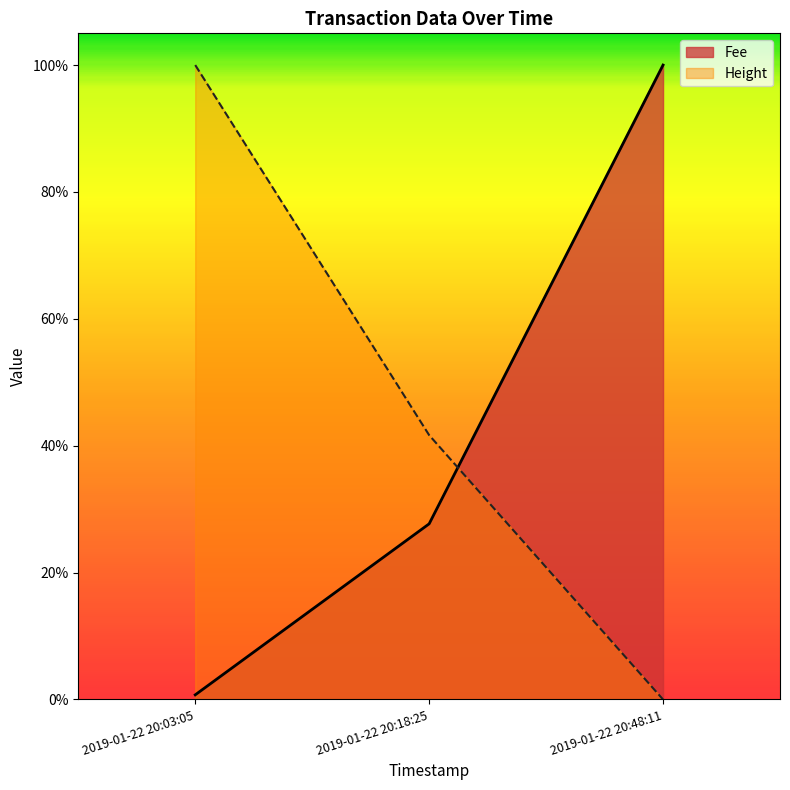

Reading left to right, list all the values displayed in this chart.

Fee: 2019-01-22 20:03:05=0.0	2019-01-22 20:18:25=0.3	2019-01-22 20:48:11=1.0
Height: 2019-01-22 20:03:05=1.0	2019-01-22 20:18:25=0.4	2019-01-22 20:48:11=0.0